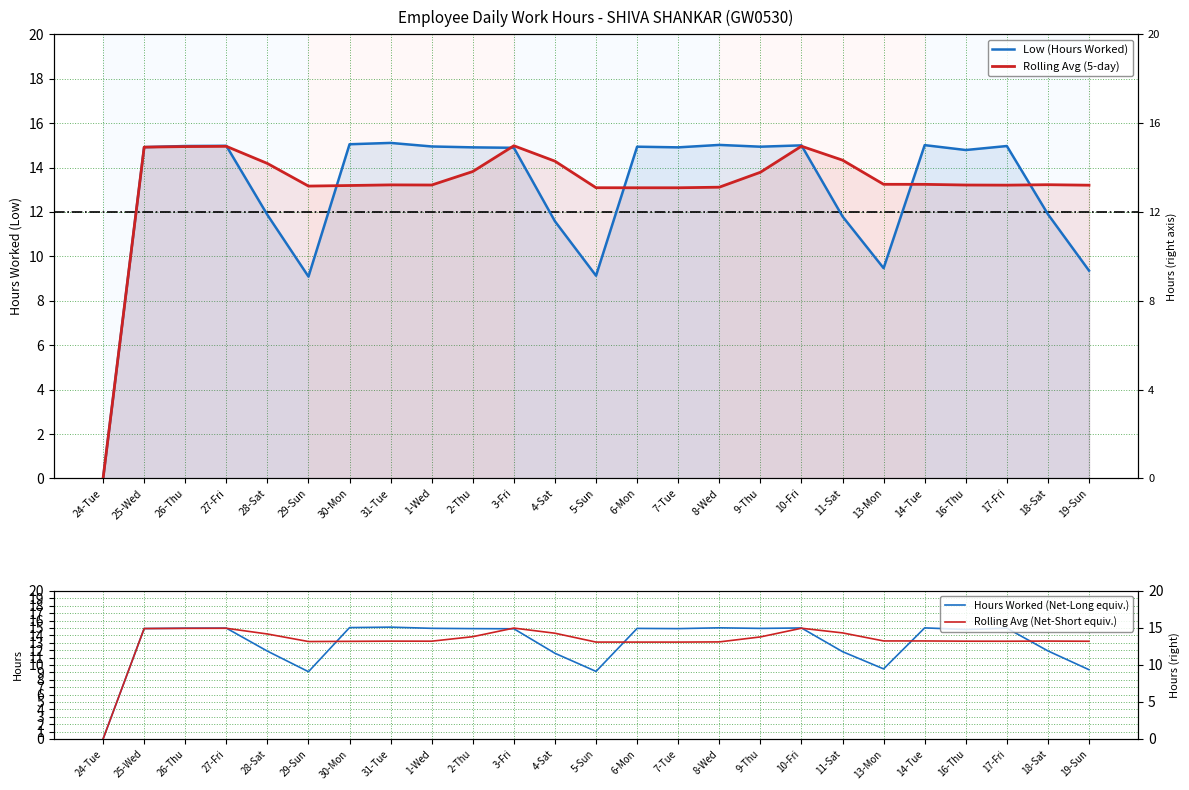

What is the value of the Rolling Avg (5-day) point at the 10th from the left?

13.8